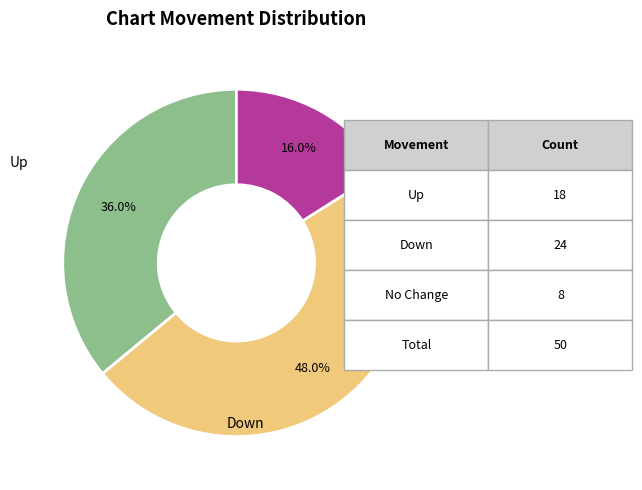

Is there a majority slice in this chart?

No